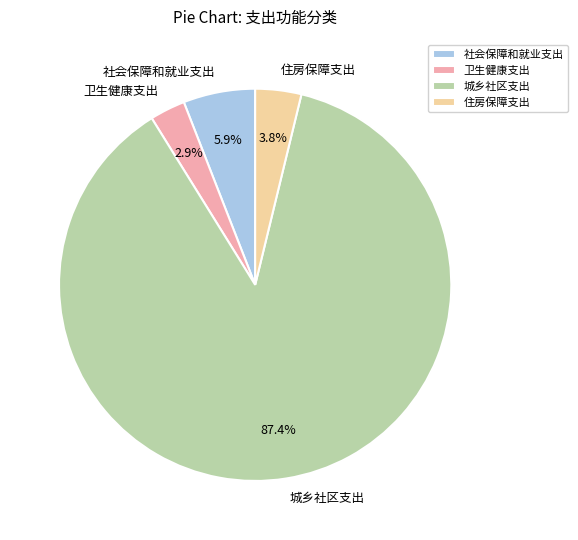

To the nearest percent, what is the average slice percentage?

25%